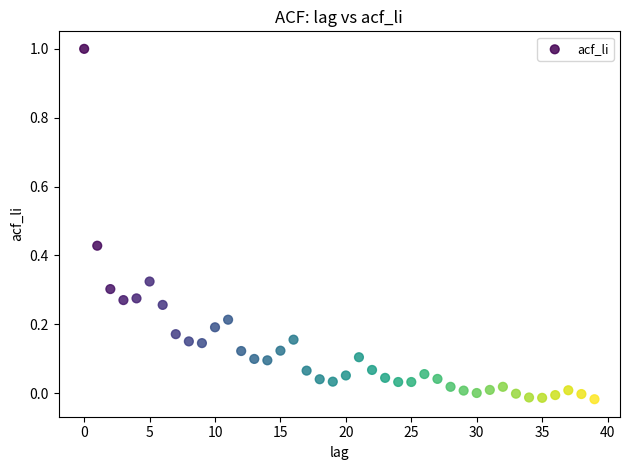

What is the range of Y values (max minus min)?

1.0